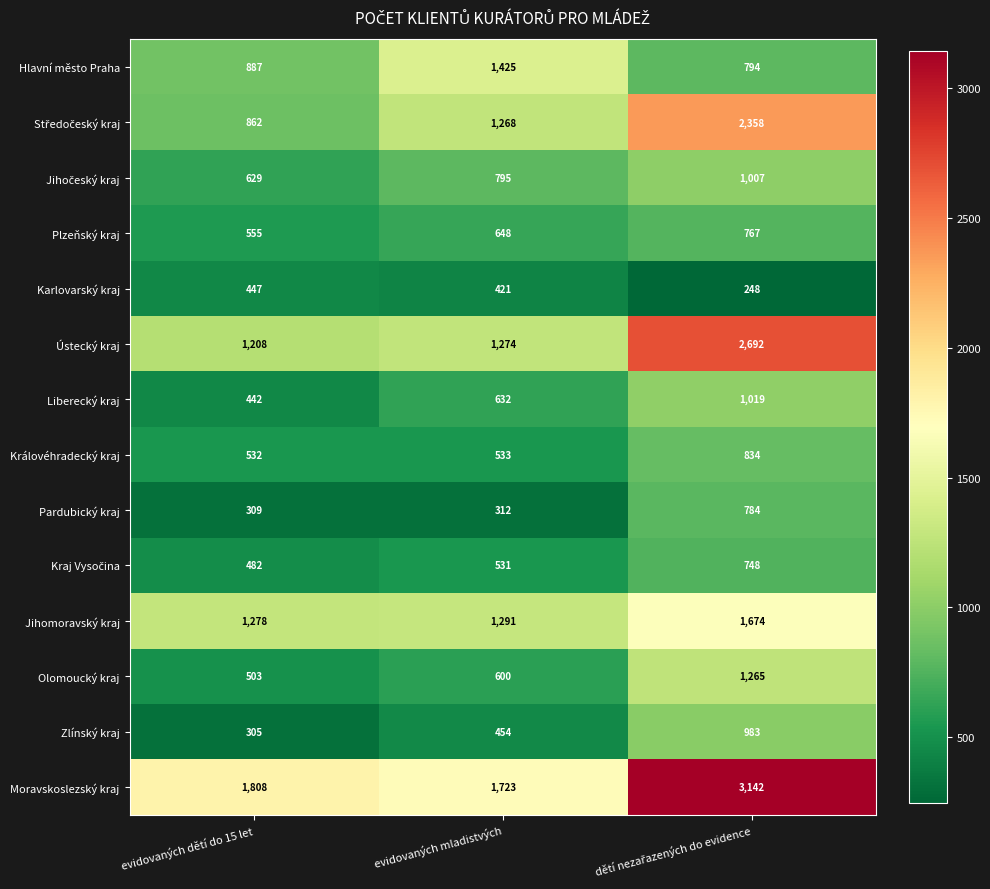

Read the Hlavní město Praha value at evidovaných dětí do 15 let, to the nearest 50.

900